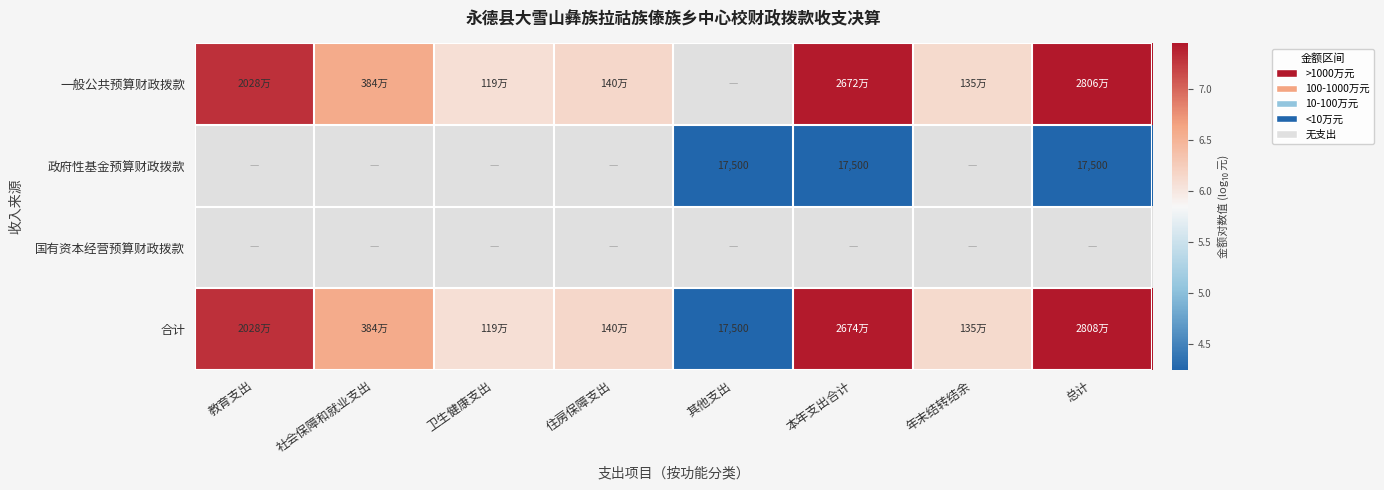

At which category does the chart reach its peak across all series?

总计